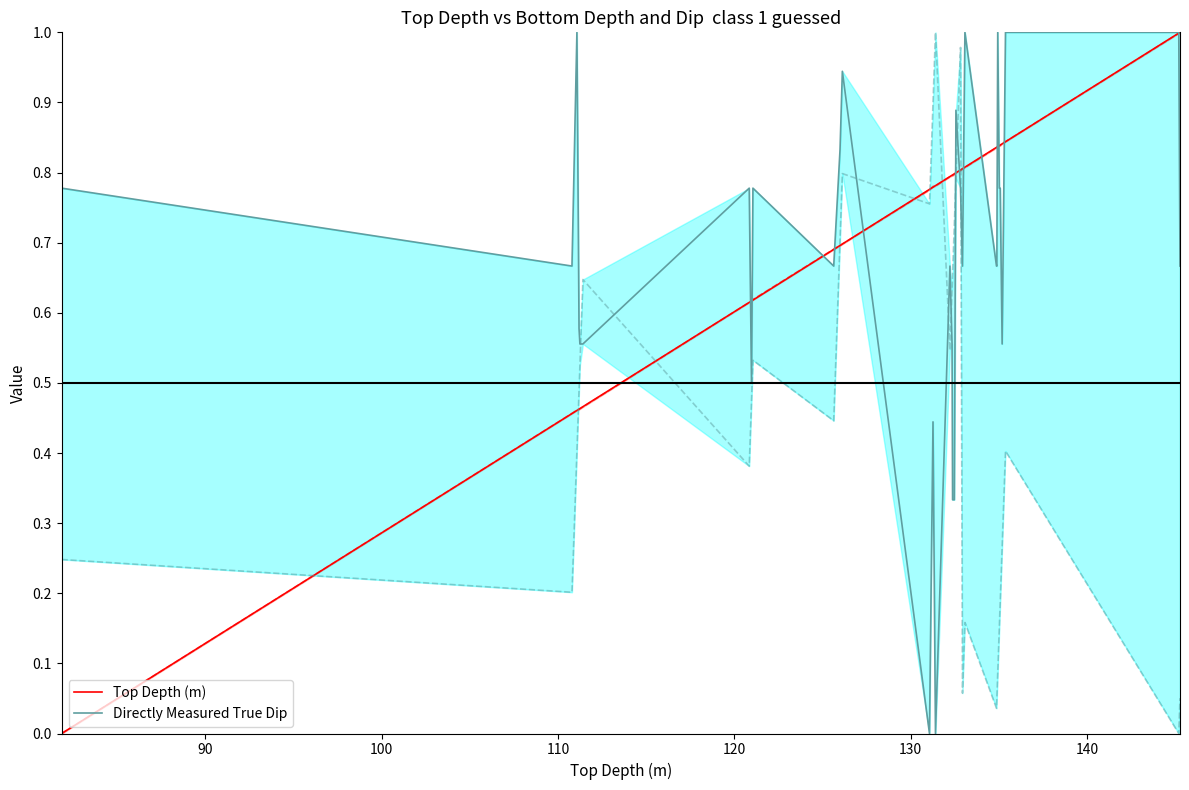

What is the average value of the Directly Measured True Dip series?

0.7